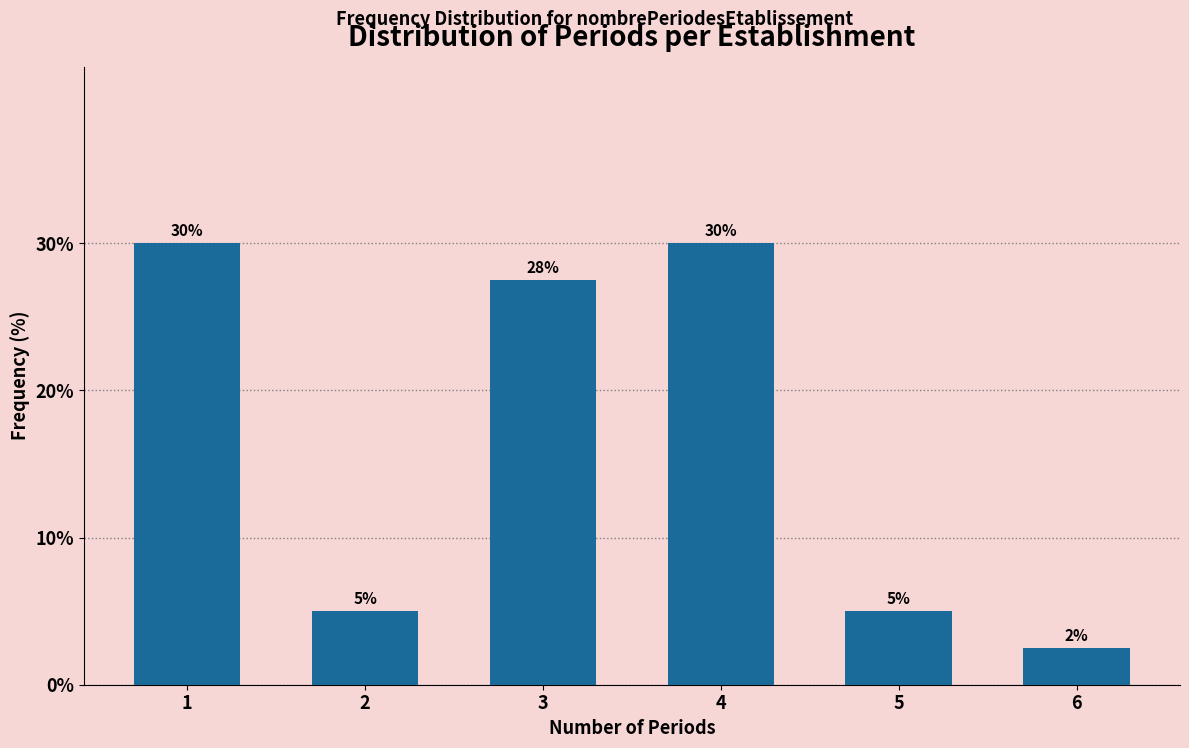

Which label corresponds to the smallest value in the chart?

6